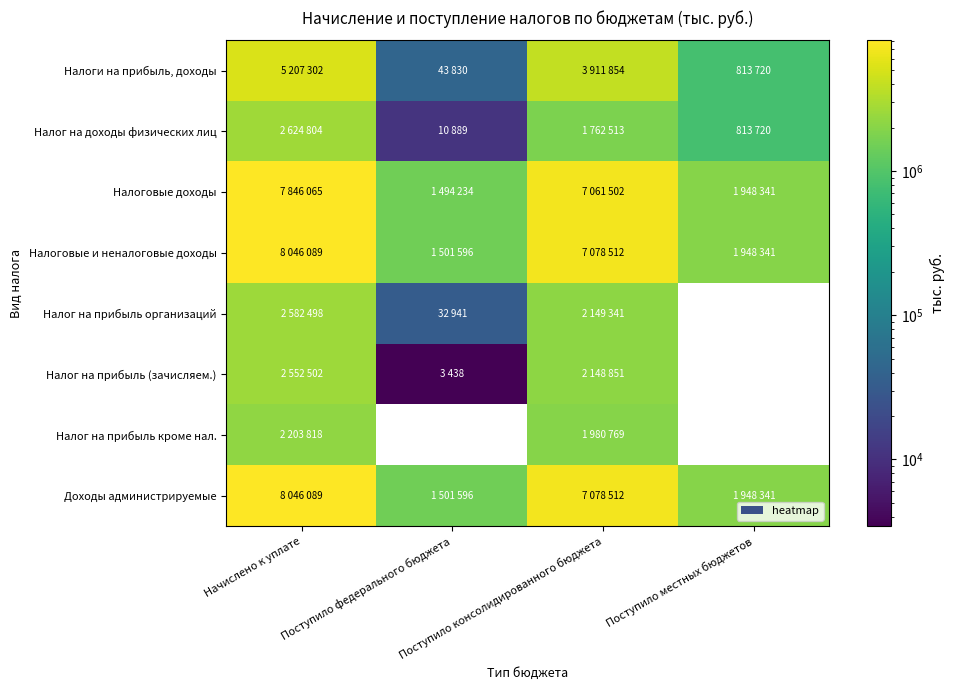

What is the maximum value shown in the chart?

8046089.0